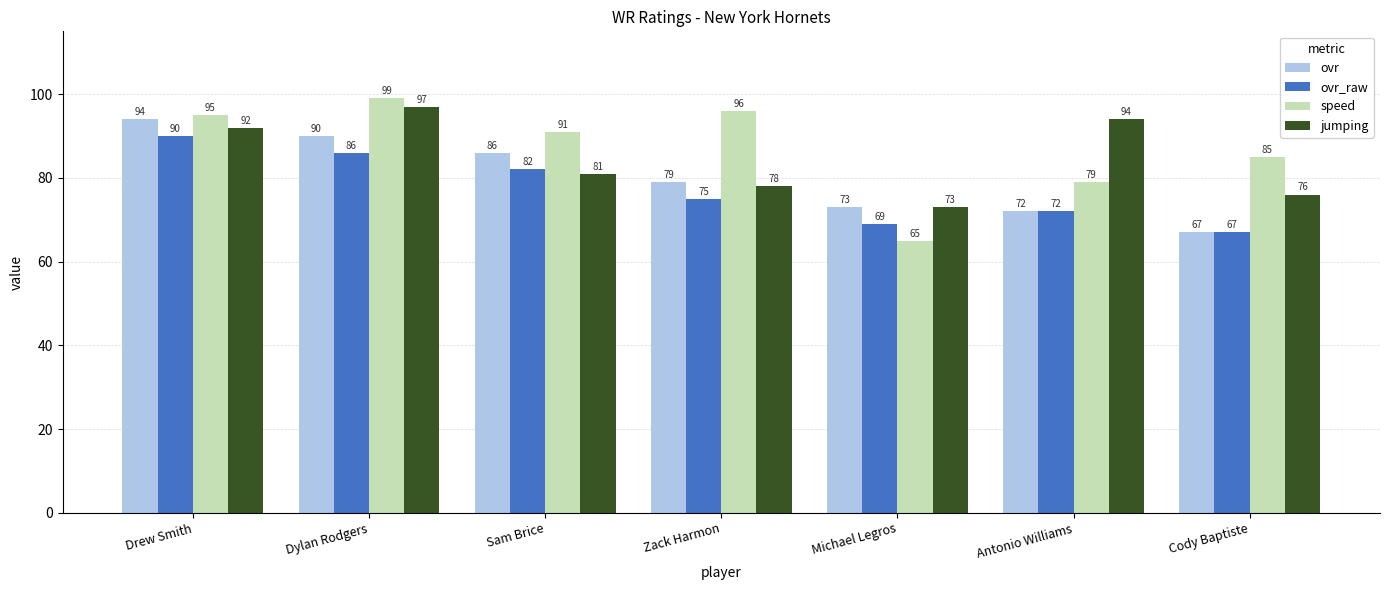

The value of ovr at Dylan Rodgers is 90. True or false?

True